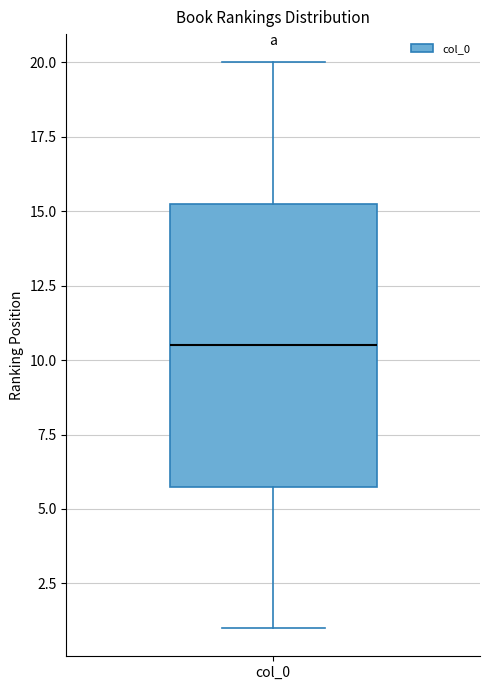

Transcribe this box plot: give where the median line is, the range the box spans, and where the two whiskers end, as read against the y-axis. The values are not printed on the chart, so give them approximately, as read against the axis.

median 10.5, box 6.0 to 15.5, whiskers 1.0 to 20.0